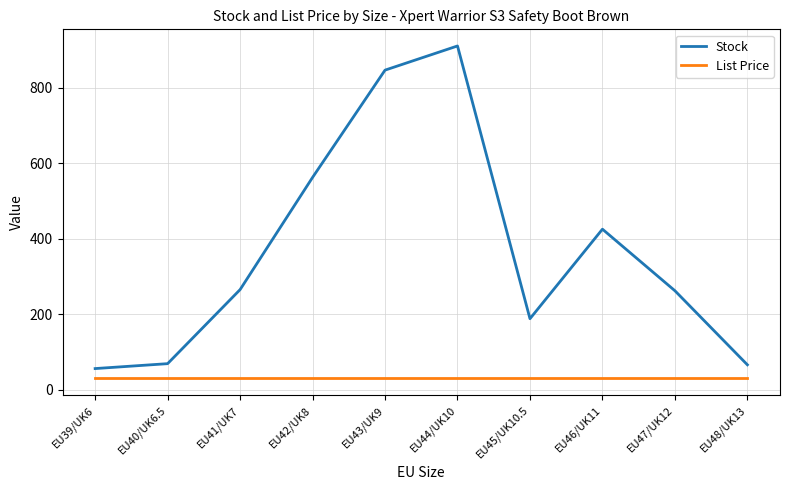

At which category is the sum across all series the highest?

EU44/UK10